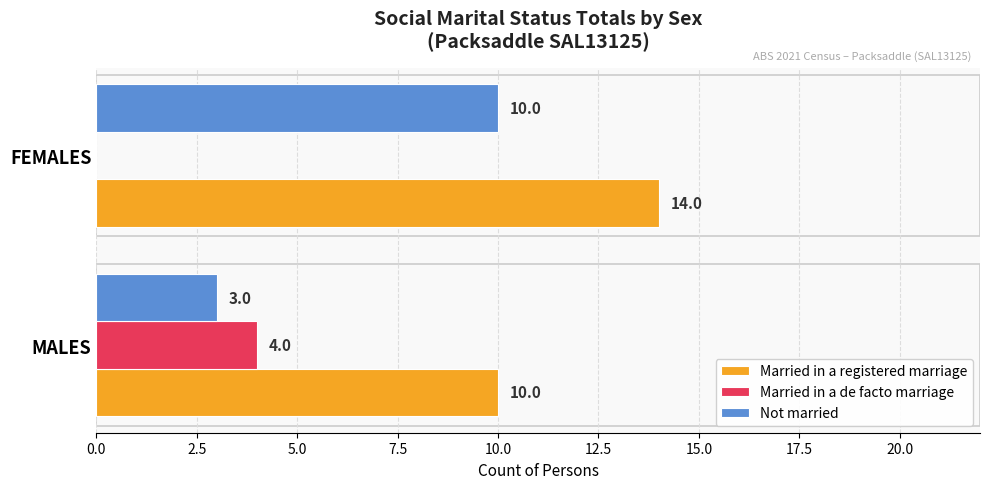

At which category does the chart reach its peak across all series?

FEMALES